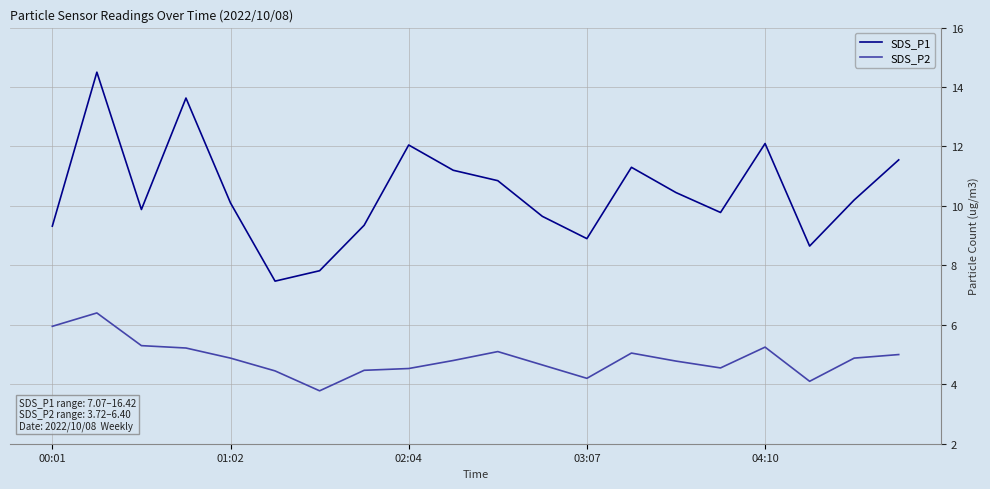

List the series in order of their peak value, lowest first.

SDS_P2, SDS_P1